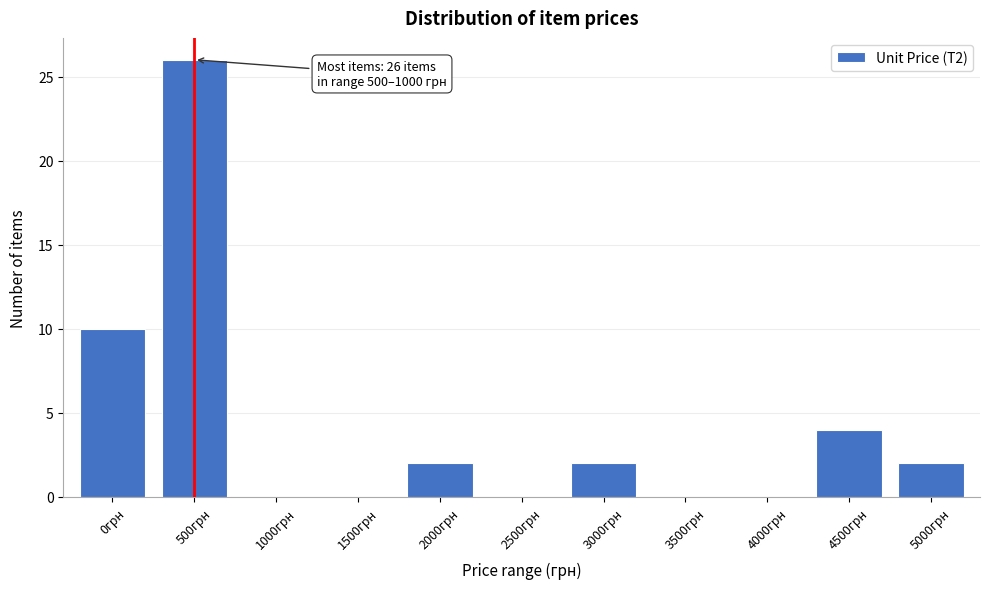

Reading right to left, extract all data points from this chart.

5000грн=2	4500грн=4	4000грн=0	3500грн=0	3000грн=2	2500грн=0	2000грн=2	1500грн=0	1000грн=0	500грн=26	0грн=10